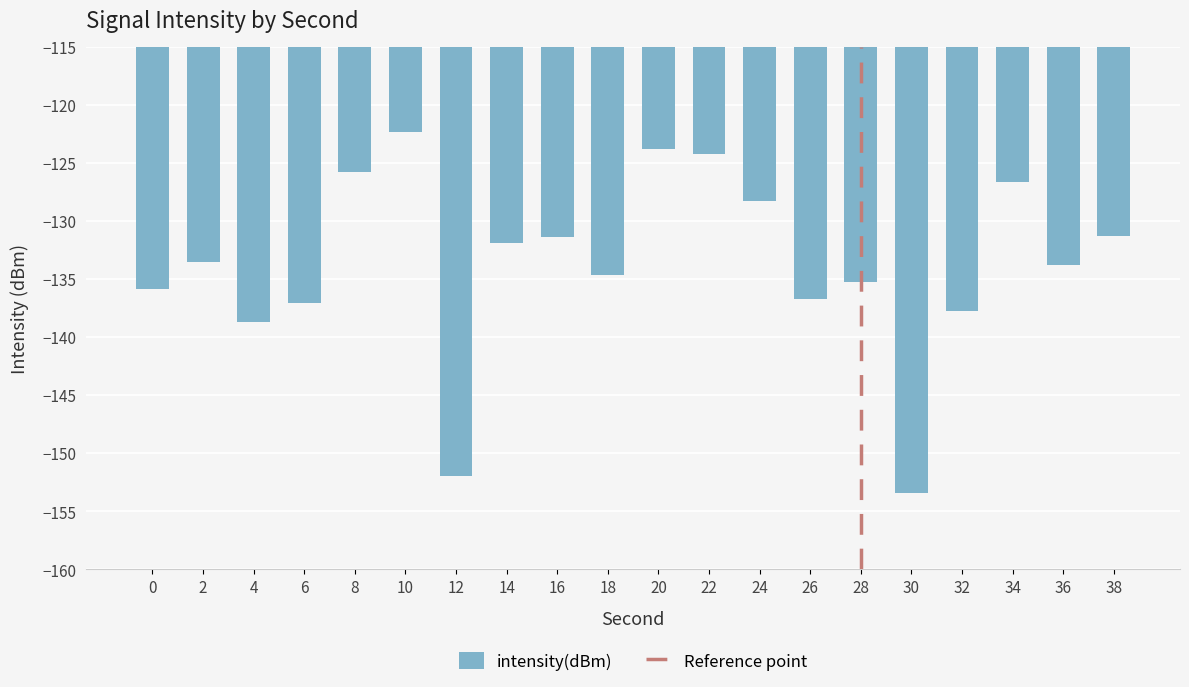

How many data points are less than -133?

11